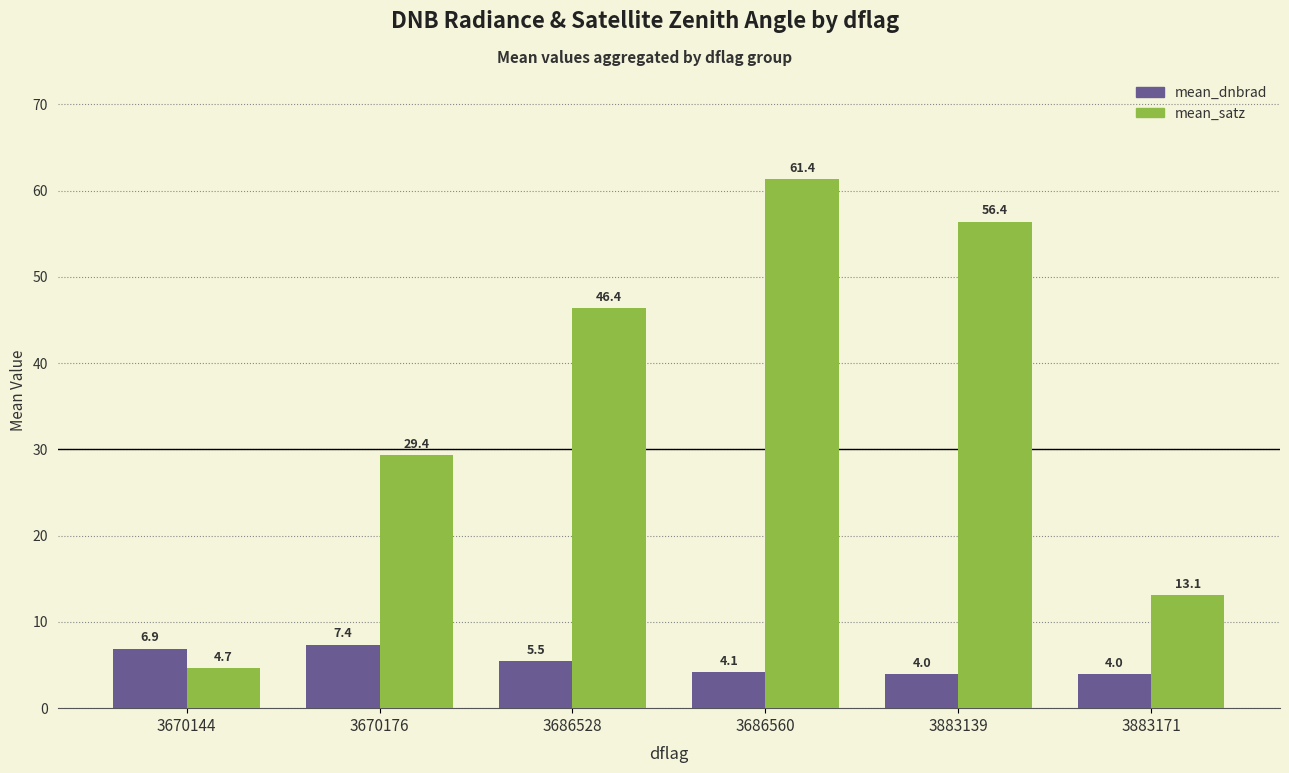

How many values in the mean_satz series are below 46?

3